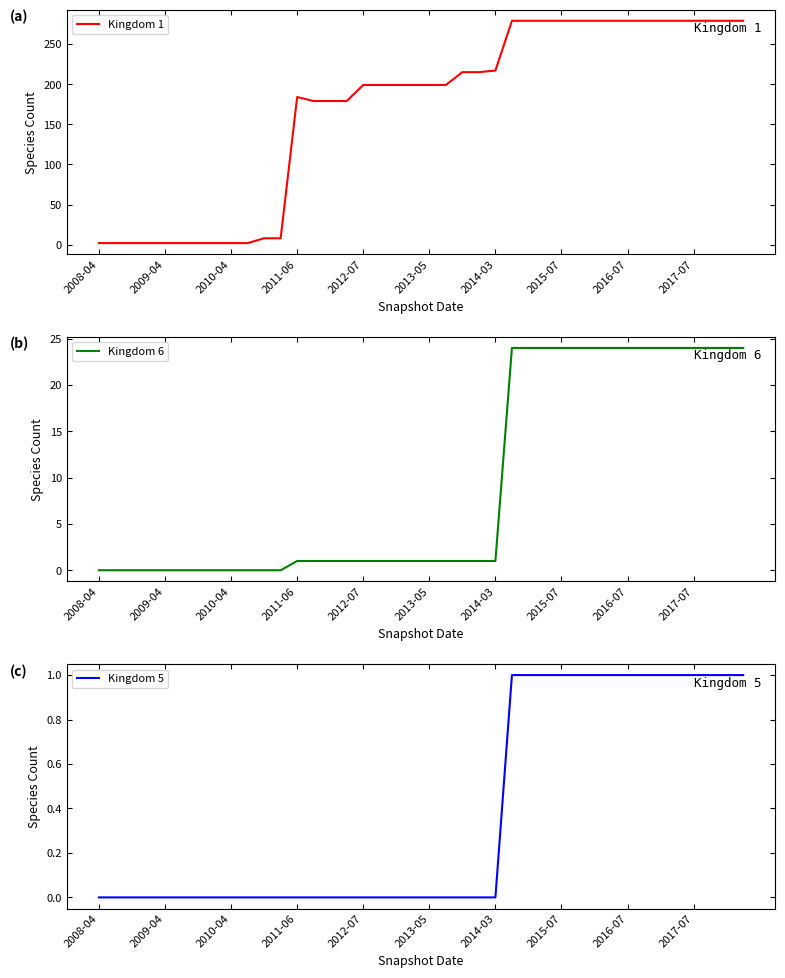

At which category does the chart reach its minimum across all series?

2008-04